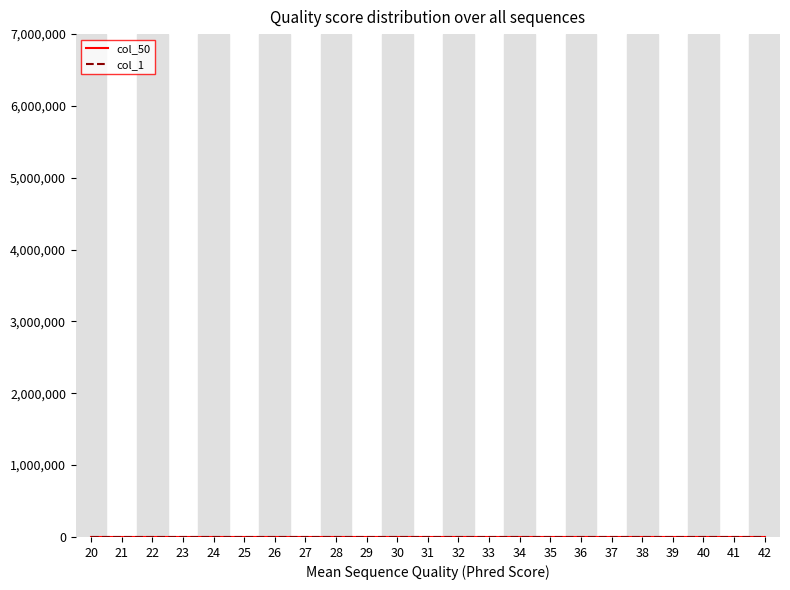

Is this an area chart (filled region under the line)?

No